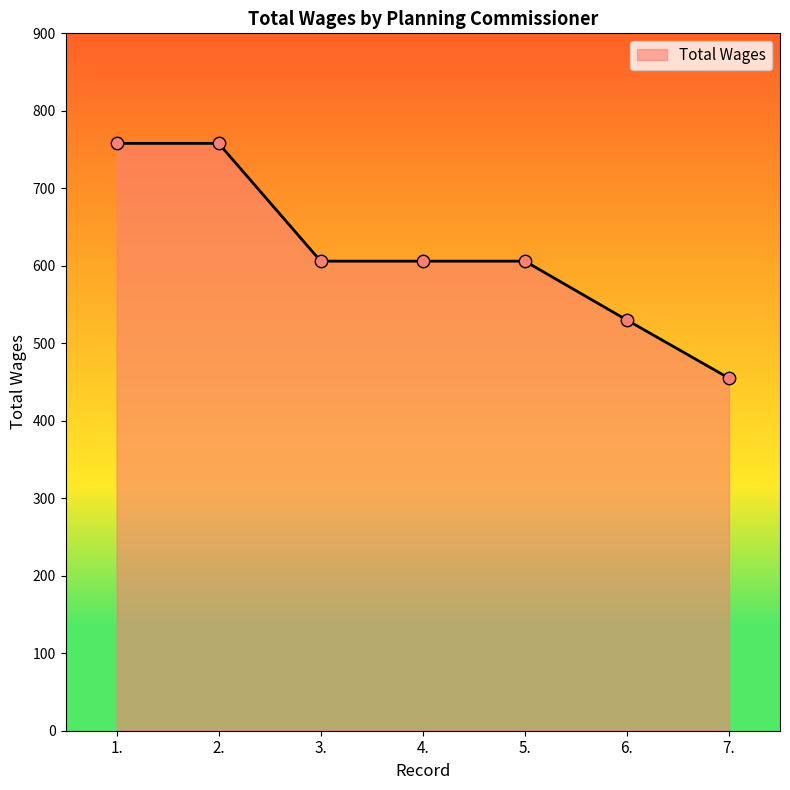

Between 4. and 1., which is larger?

1.